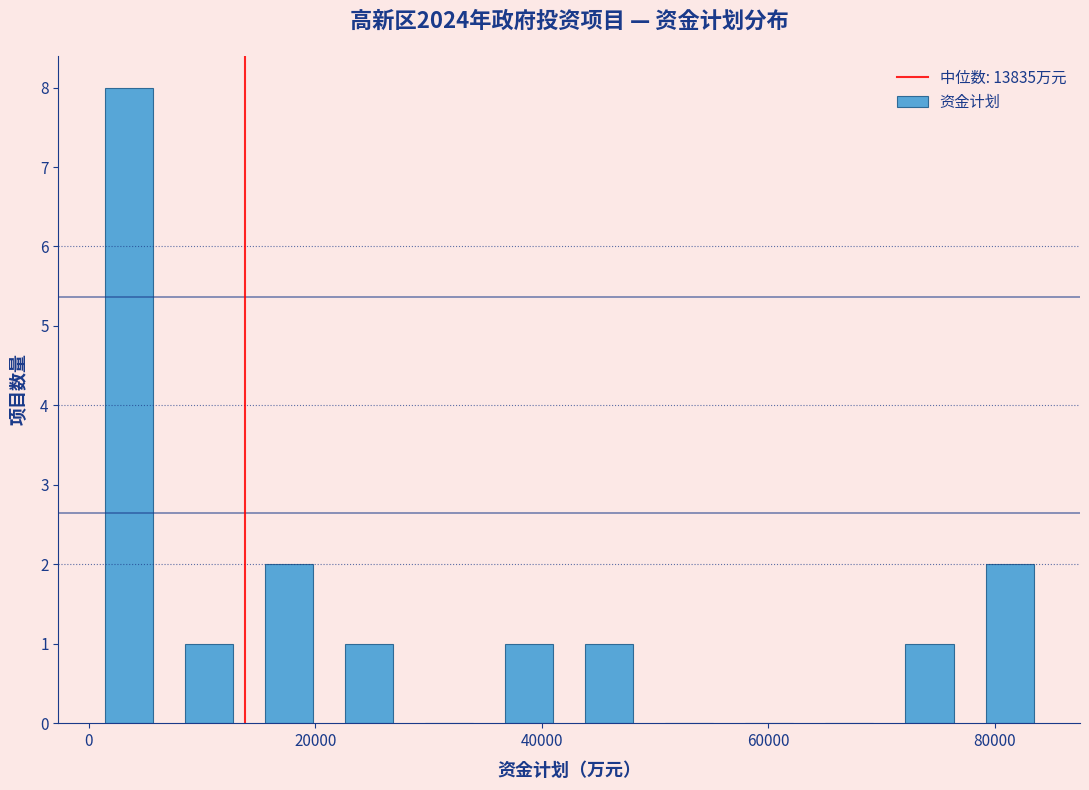

Around what value on the x-axis is the tallest bar? Give the approximate position of its centre, as read against the axis.

4000